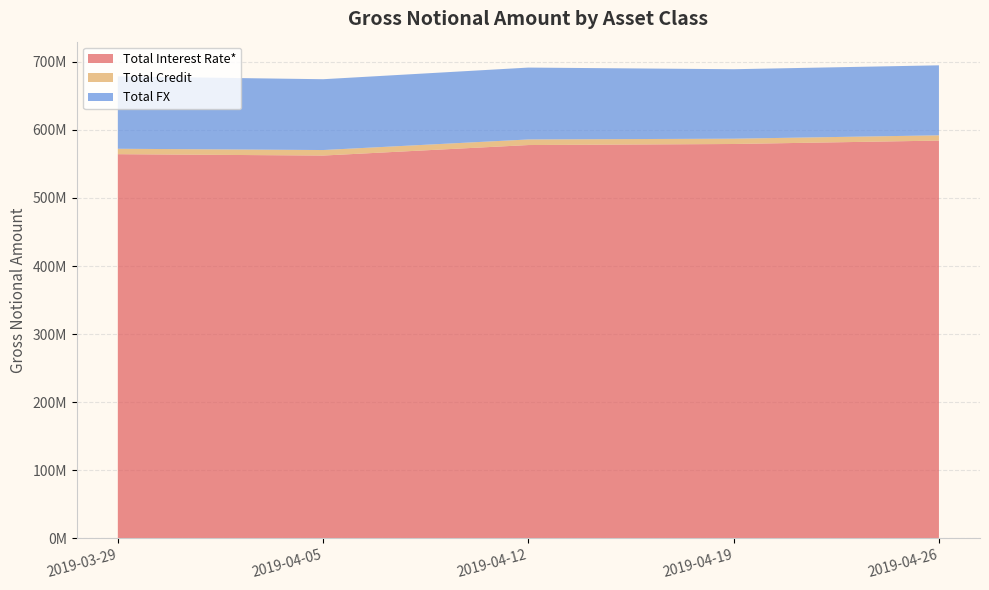

Reading left to right, transcribe all the data shown in this chart.

Total Interest Rate*: 564298077	562285254	577736137	579268946	584278815
Total Credit: 7978461	8122542	8206841	7812025	7757398
Total FX: 106301248	104034660	105600266	102047973	102834697